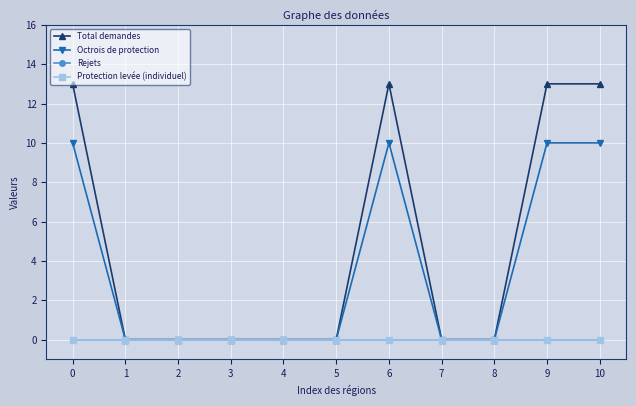

Reading left to right, transcribe all the data shown in this chart.

Total demandes: 13	0	0	0	0	0	13	0	0	13	13
Octrois de protection: 10	0	0	0	0	0	10	0	0	10	10
Rejets: 0	0	0	0	0	0	0	0	0	0	0
Protection levée (individuel): 0	0	0	0	0	0	0	0	0	0	0